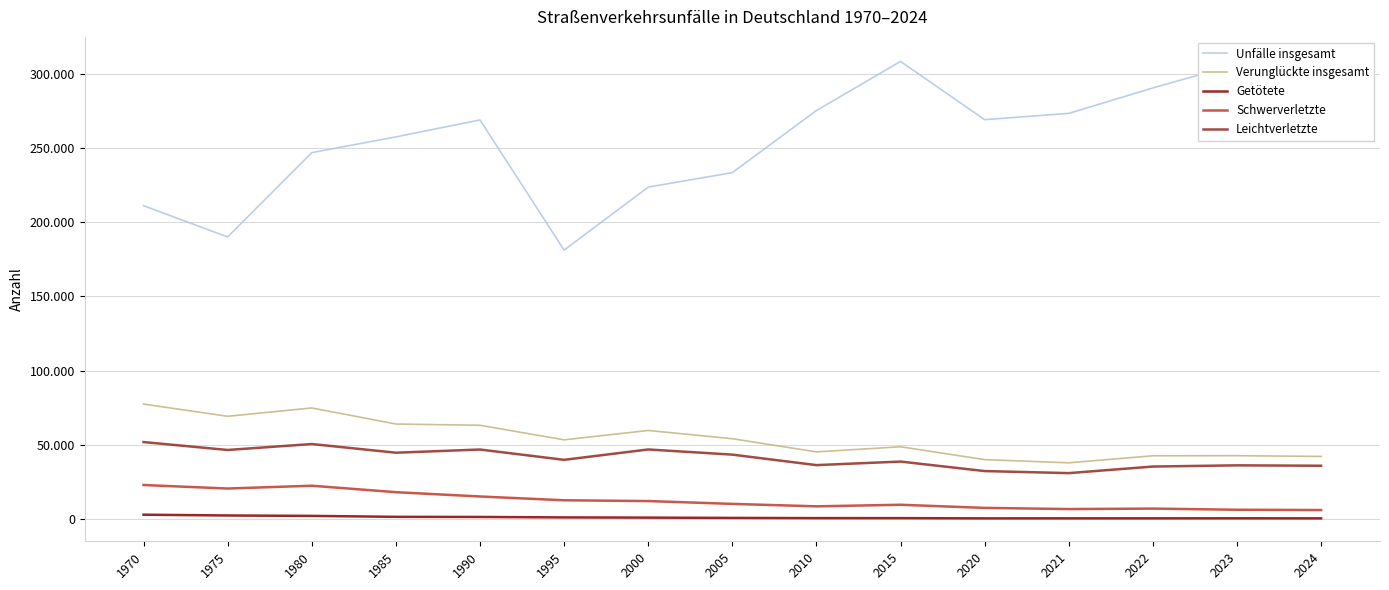

Does the chart have visible grid lines?

Yes